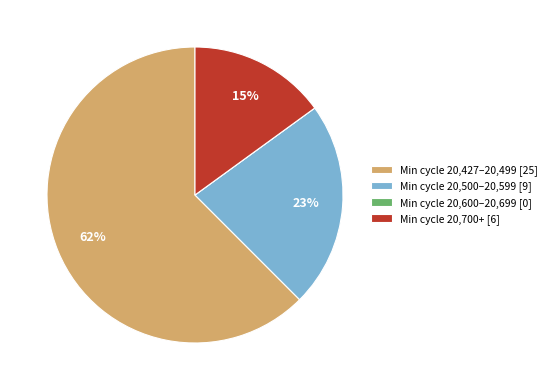

Which slice is the largest?

Min cycle 20,427–20,499 [25]